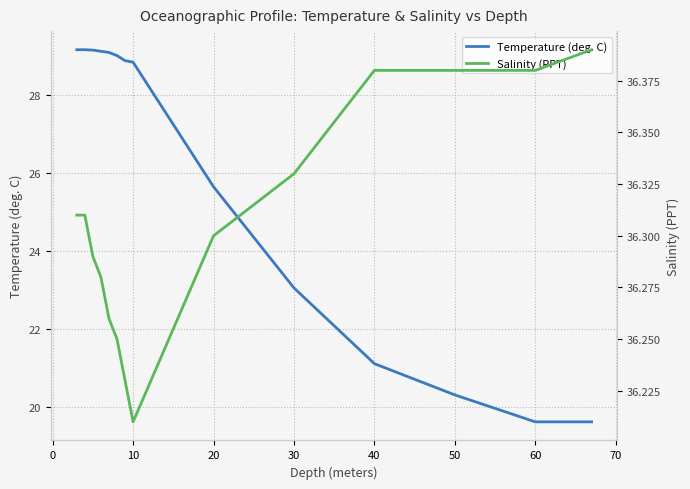

Is it true that Temperature (deg. C) equals 6.0 at 60?

False